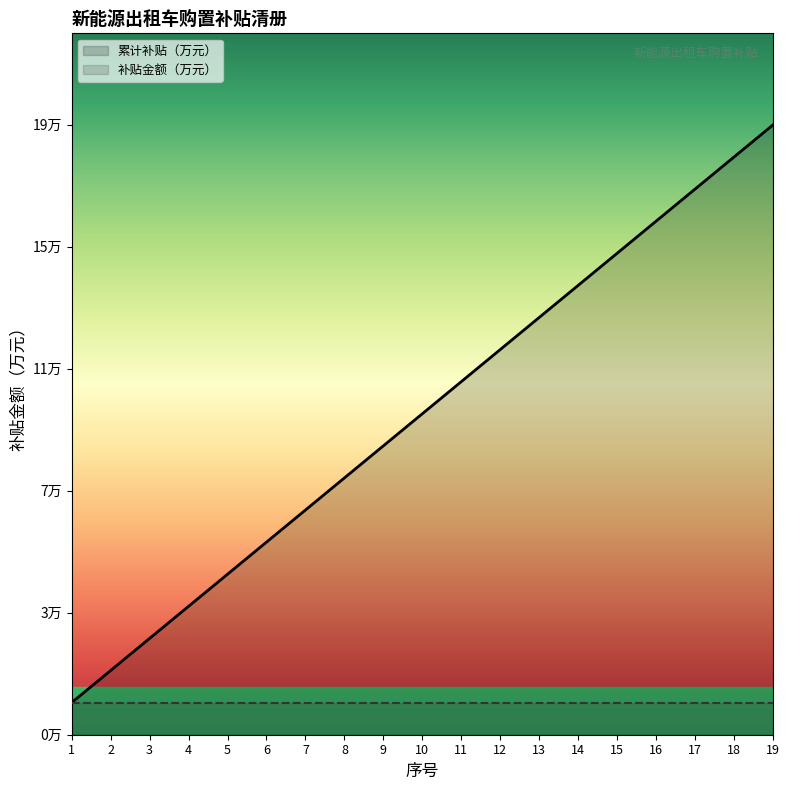

True or false: 补贴金额（万元） and 累计补贴（万元） cross at least once.

False